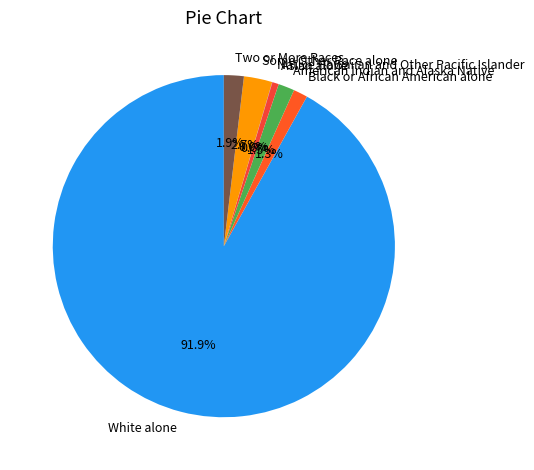

To the nearest percent, what percentage of the pie is White alone?

92%